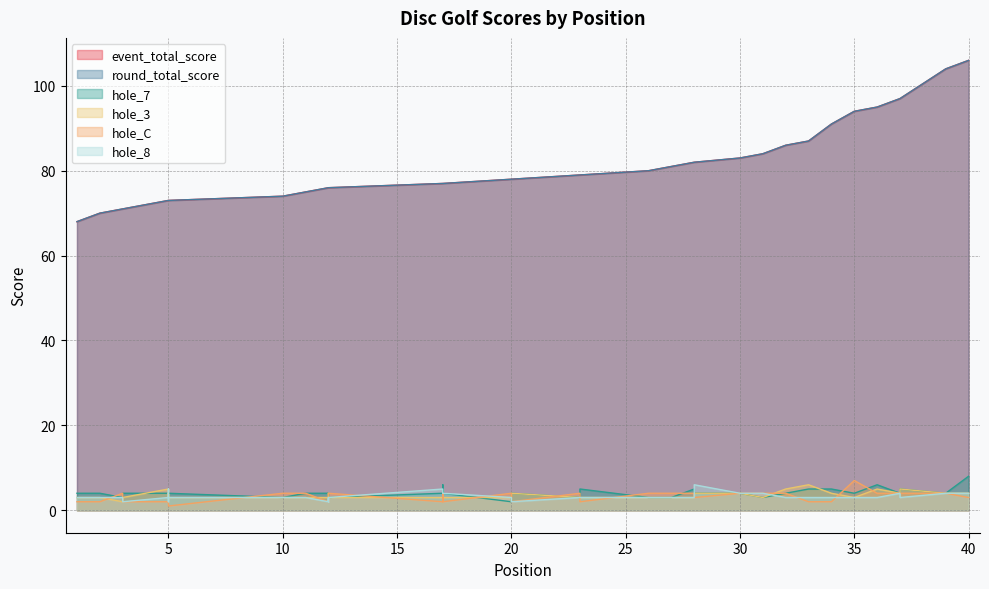

What is the value of the hole_C point at the 35th from the left?

7